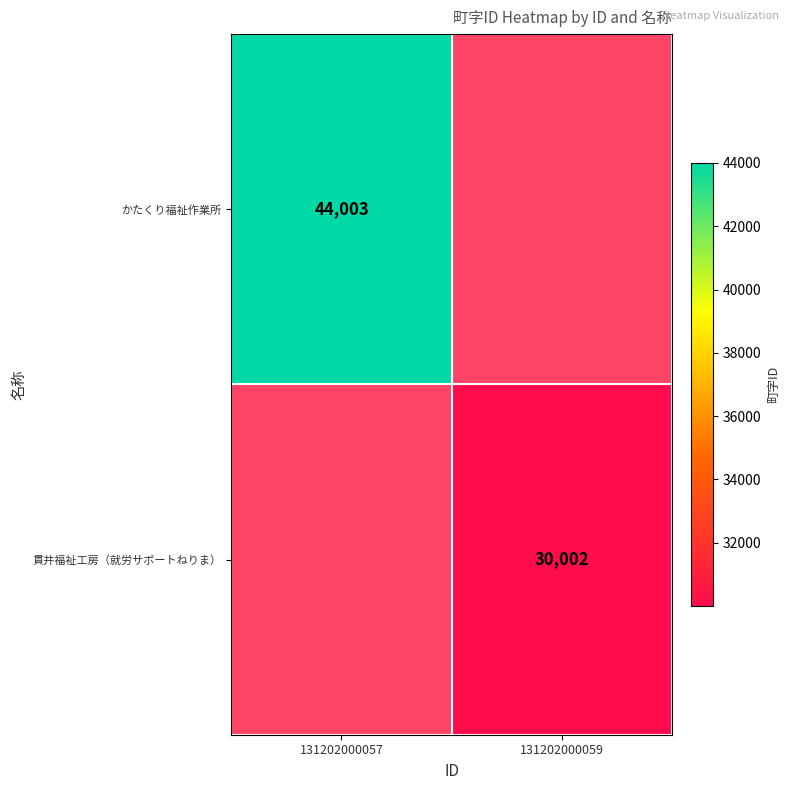

At which category does the chart reach its peak across all series?

131202000057